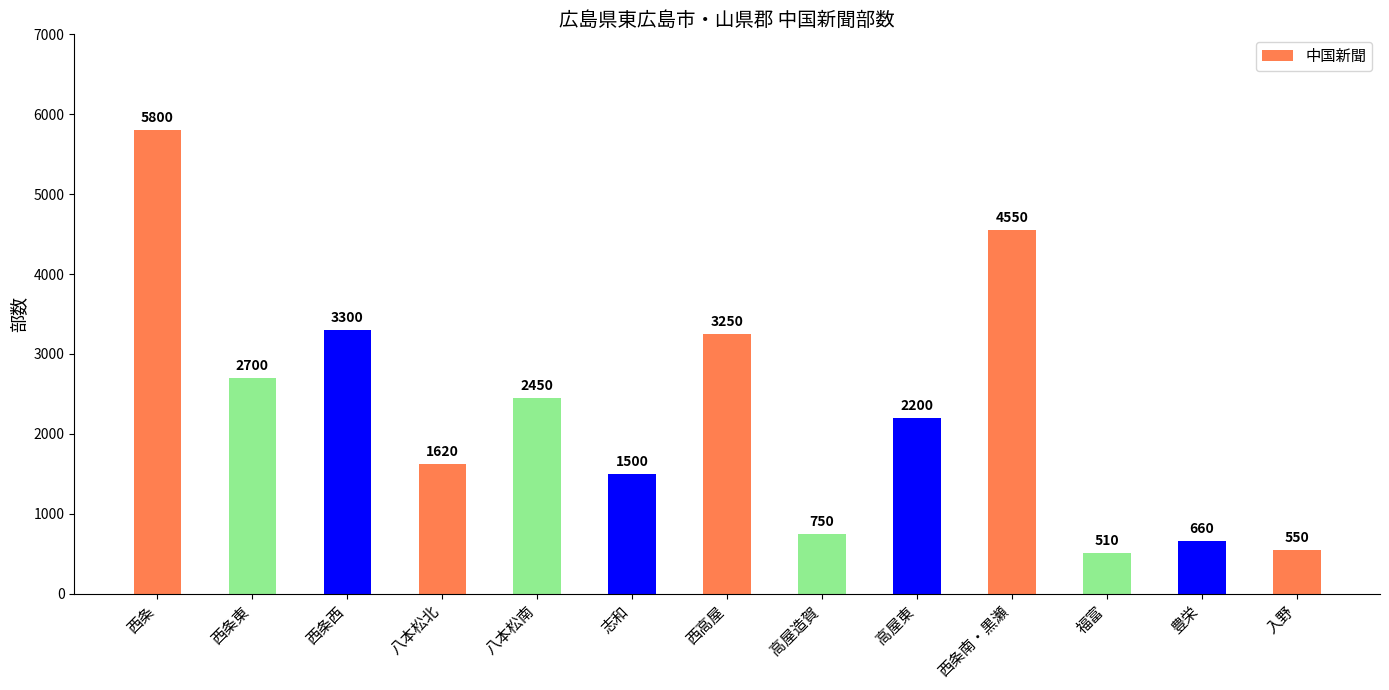

Reading left to right, extract all data points from this chart.

西条=5800	西条東=2700	西条西=3300	八本松北=1620	八本松南=2450	志和=1500	西高屋=3250	高屋造賀=750	高屋東=2200	西条南・黒瀬=4550	福富=510	豊栄=660	入野=550